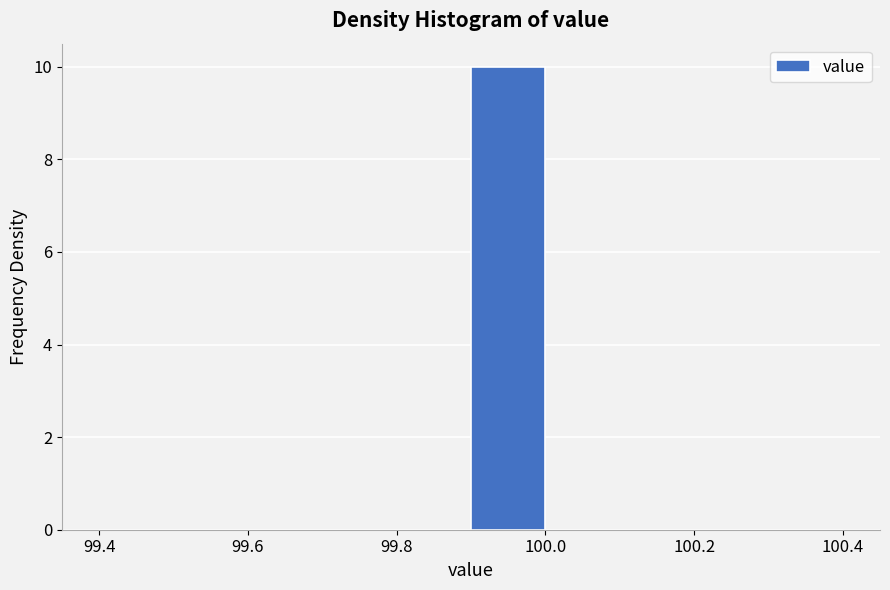

How tall is the bar that spans 99.9 to 100.0 on the x-axis? The values are not printed on the chart, so give them approximately, as read against the axis.

10